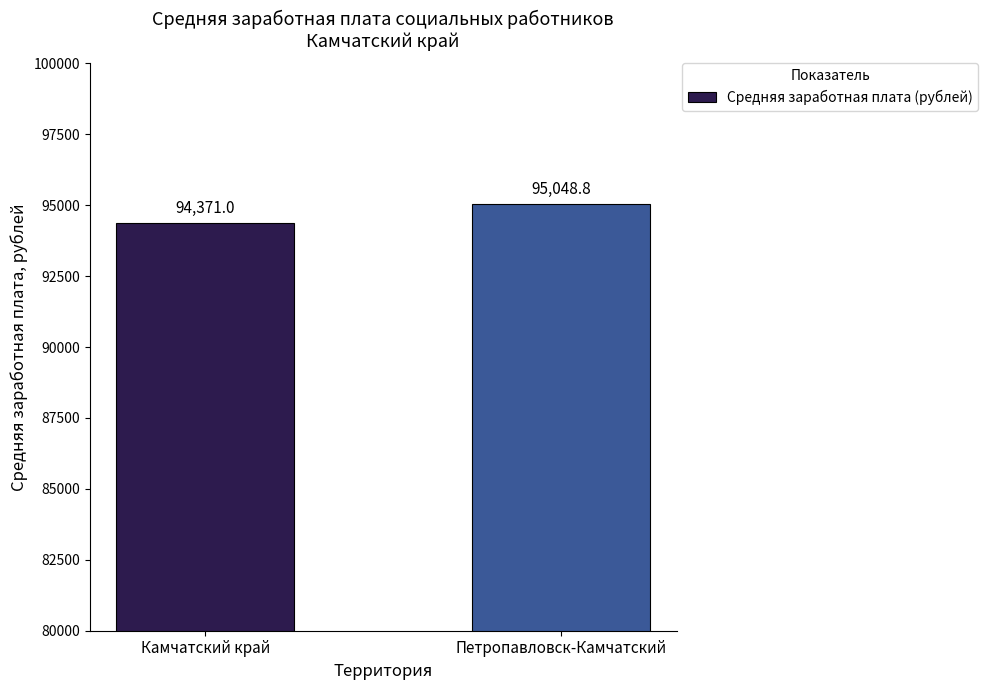

What is the label of the 1st bar from the right?

Петропавловск-Камчатский